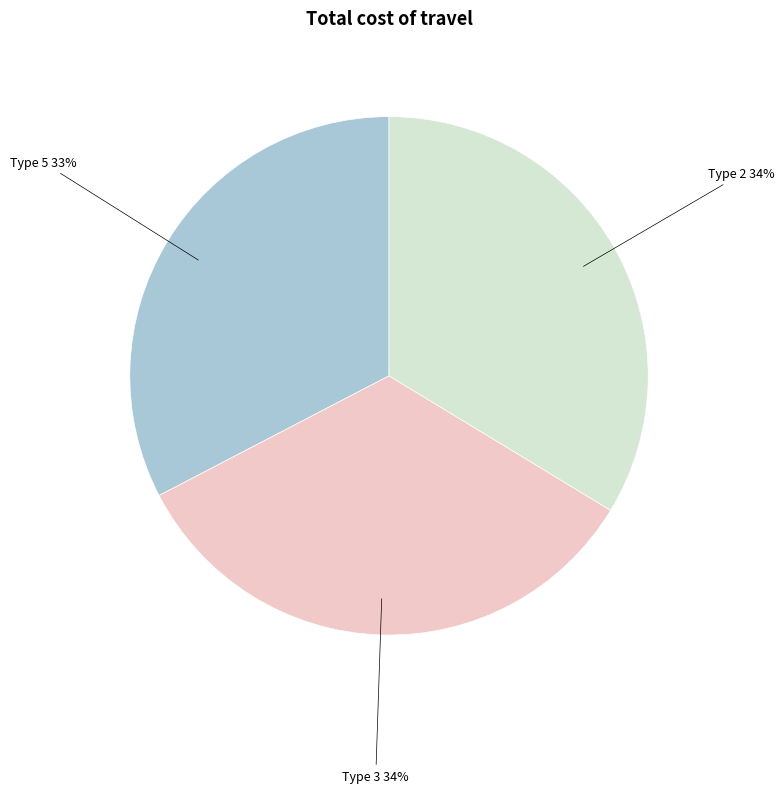

To the nearest percent, what is the average slice percentage?

33%